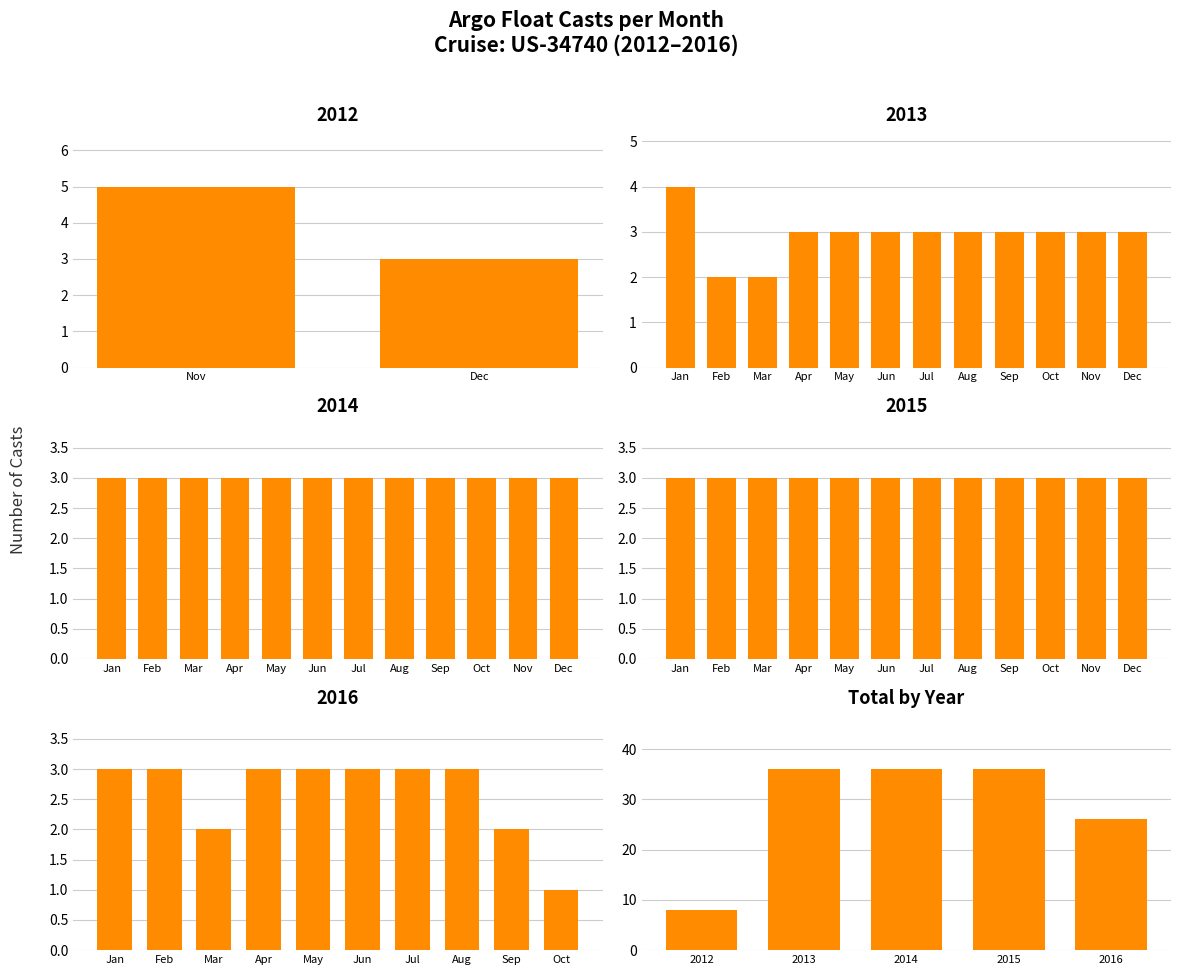

What is the value of the 2nd bar from the left?

36